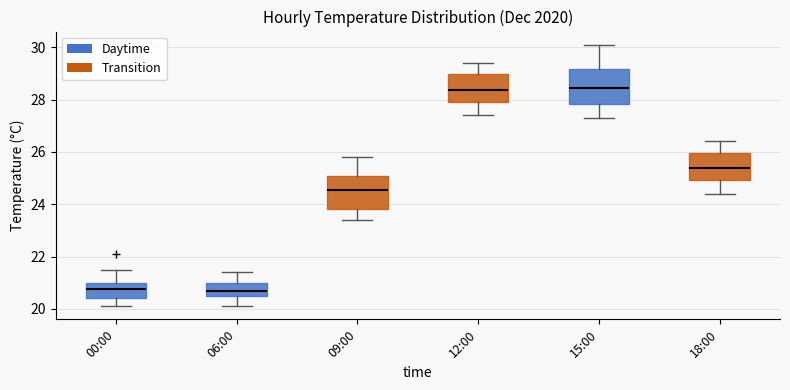

Reading left to right, read every box against the y-axis: the position of its median line, the range the box covers, and the ends of its whiskers. The values are not printed on the chart, so give them approximately, as read against the axis.

00:00: median 20.8, box 20.4 to 21.0, whiskers 20.2 to 21.6
06:00: median 20.8, box 20.6 to 21.0, whiskers 20.2 to 21.4
09:00: median 24.6, box 23.8 to 25.0, whiskers 23.4 to 25.8
12:00: median 28.4, box 28.0 to 29.0, whiskers 27.4 to 29.4
15:00: median 28.4, box 27.8 to 29.2, whiskers 27.4 to 30.2
18:00: median 25.4, box 25.0 to 26.0, whiskers 24.4 to 26.4